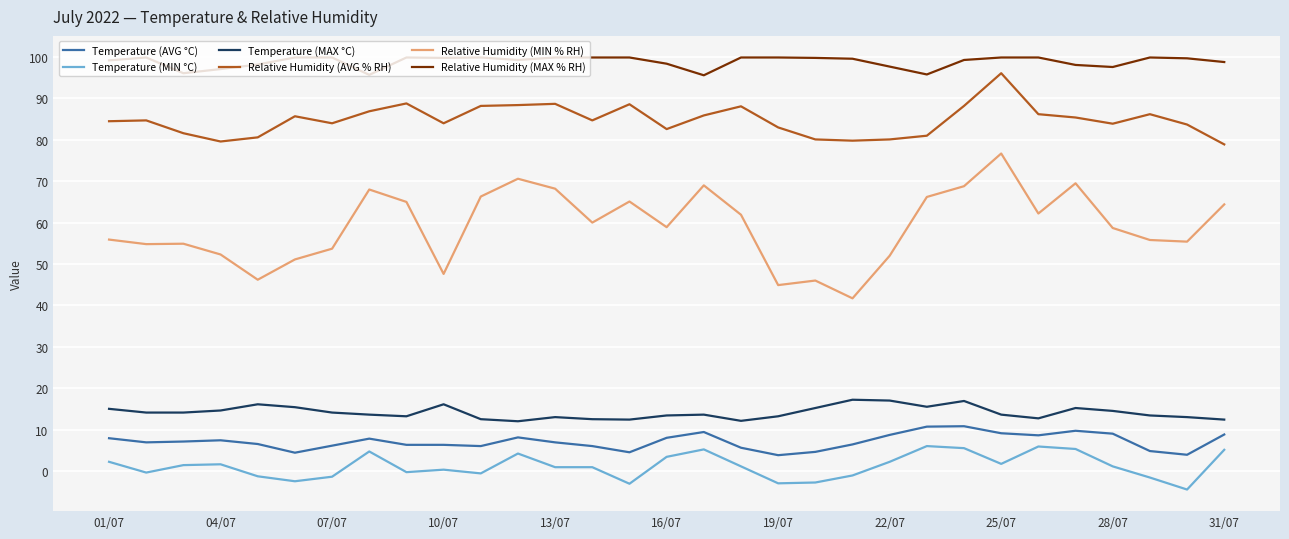

What is the minimum value shown in the chart?

-4.5